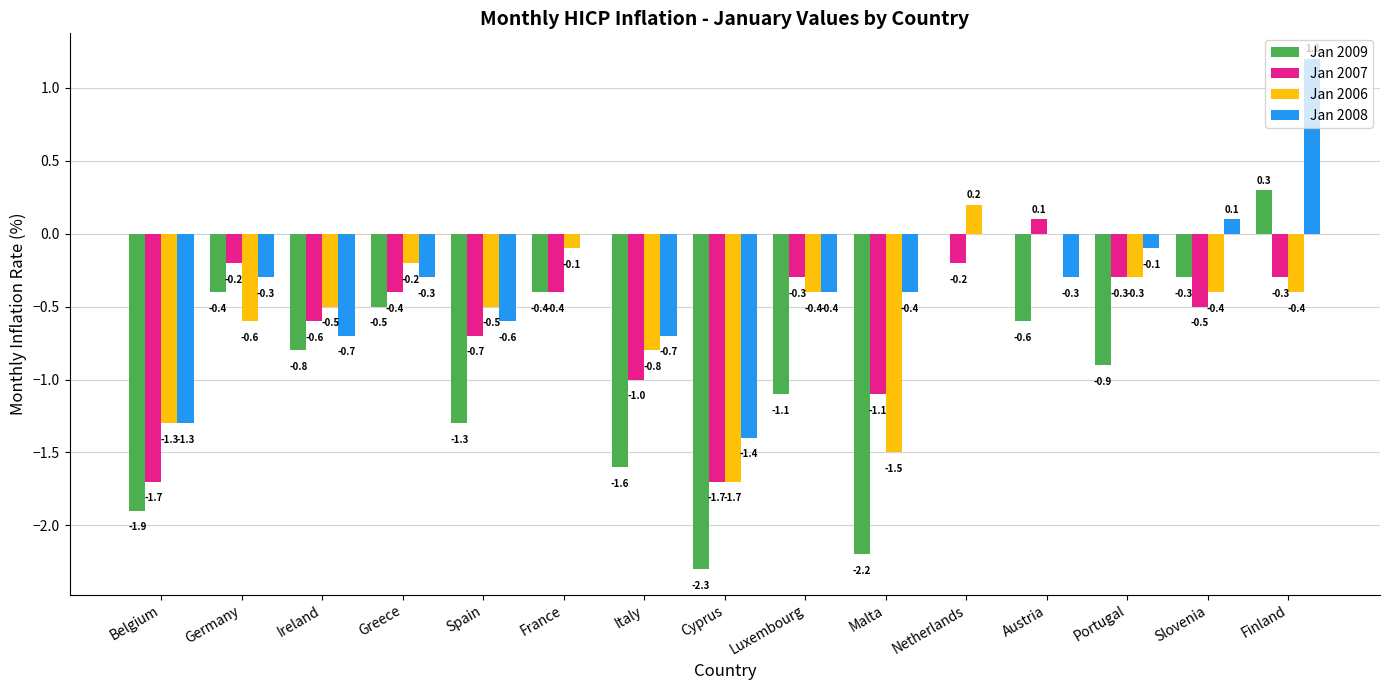

What is the average value of the Jan 2007 series?

-0.6